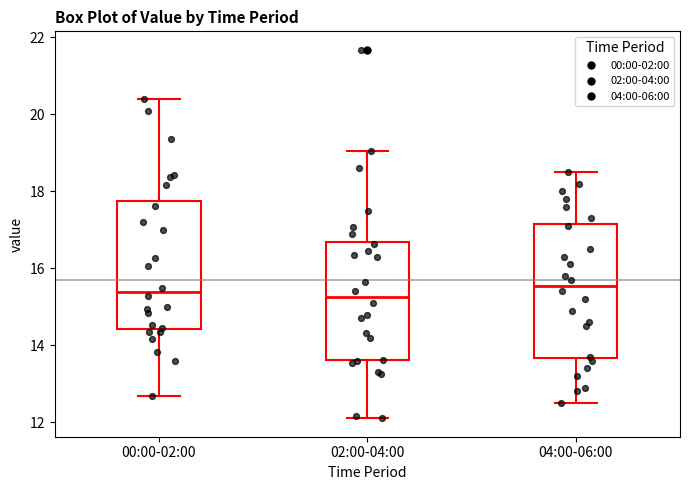

Where does the median line of the box for 00:00-02:00 sit on the y-axis? The values are not printed on the chart, so give them approximately, as read against the axis.

15.4